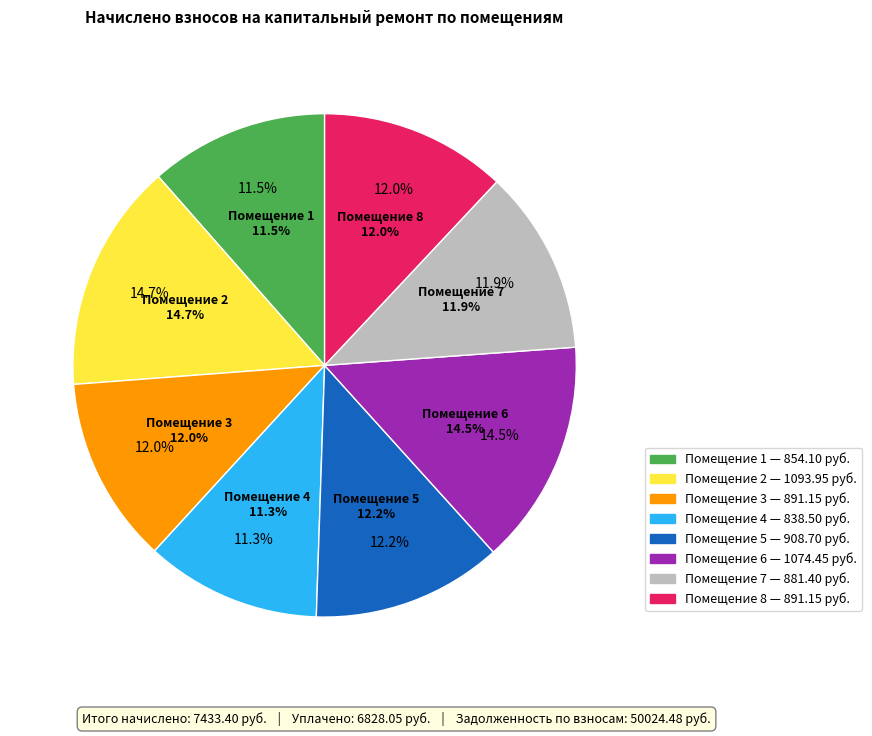

What percentage is NOT represented by 2?

85.3%